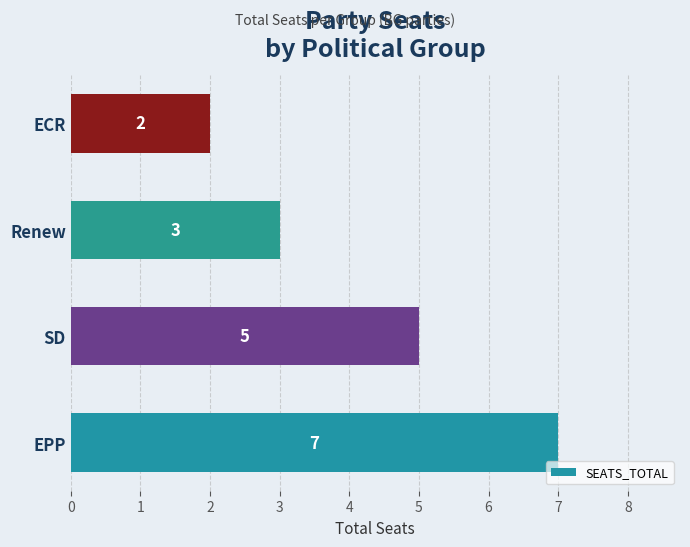

List the labels in order of value, smallest first.

ECR, Renew, SD, EPP